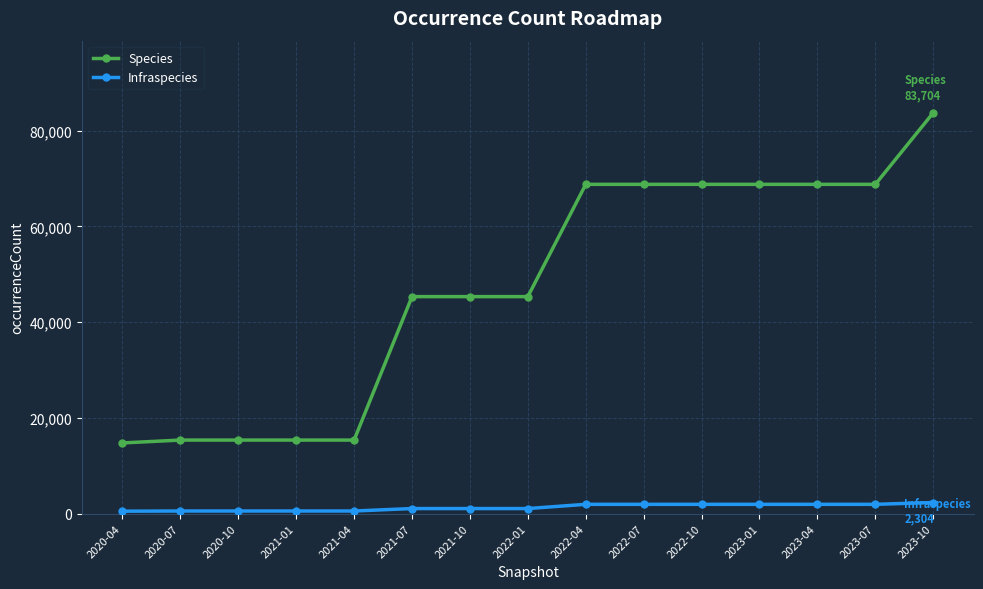

What is the value of the Species point at the 4th from the left?

15352